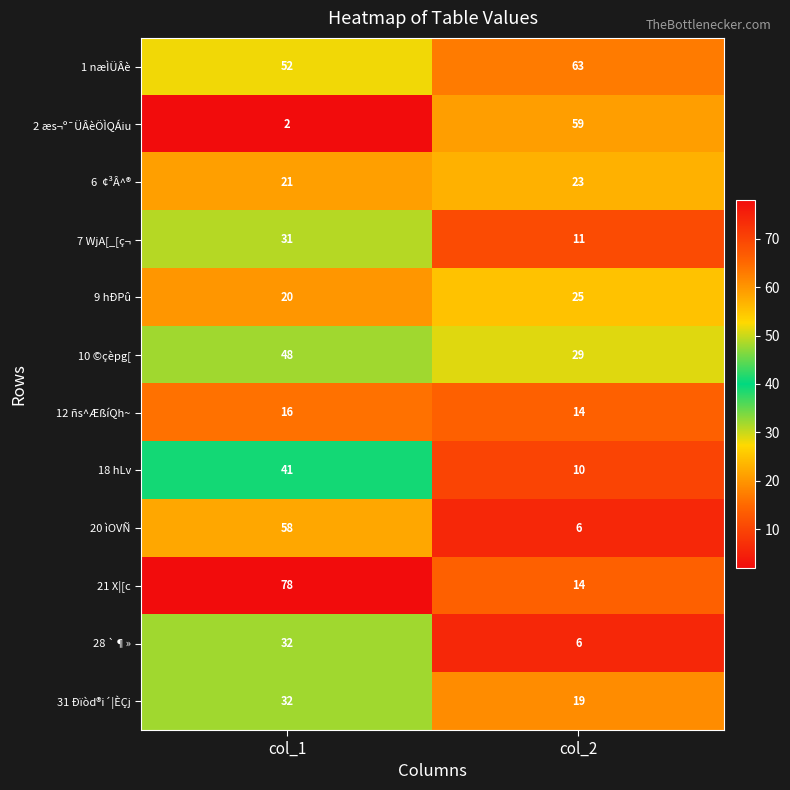

What is the smallest value displayed?

2